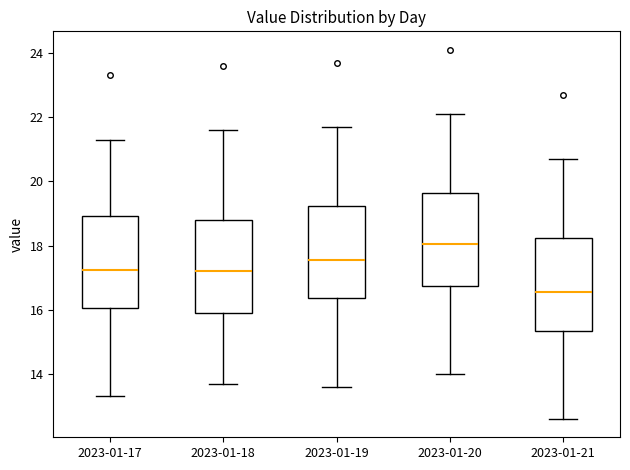

Where is the lower edge of the box for 2023-01-19 on the y-axis? The values are not printed on the chart, so give them approximately, as read against the axis.

16.4